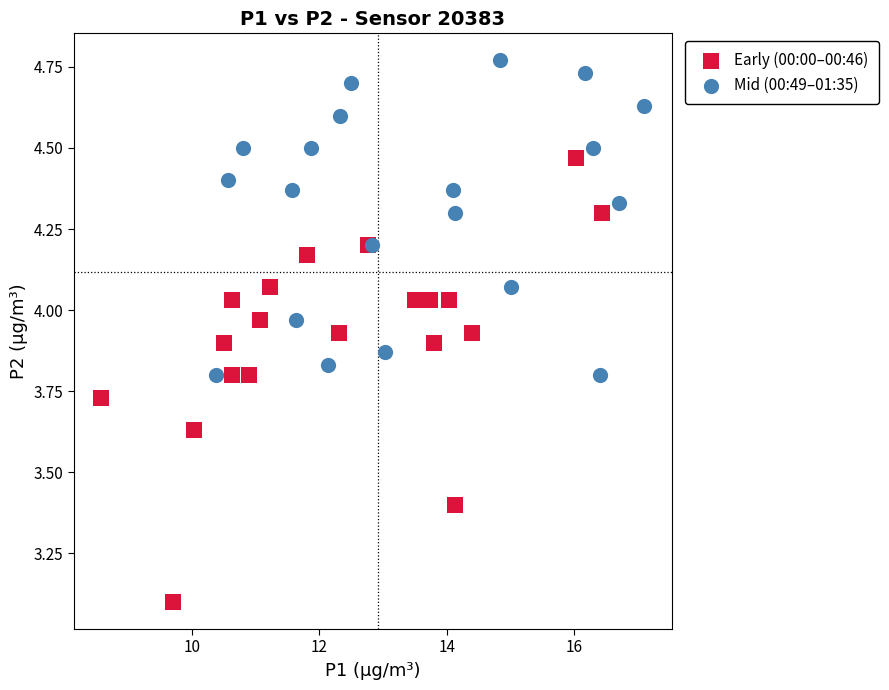

Which series contains the lowest Y value?

Early (00:00–00:46)